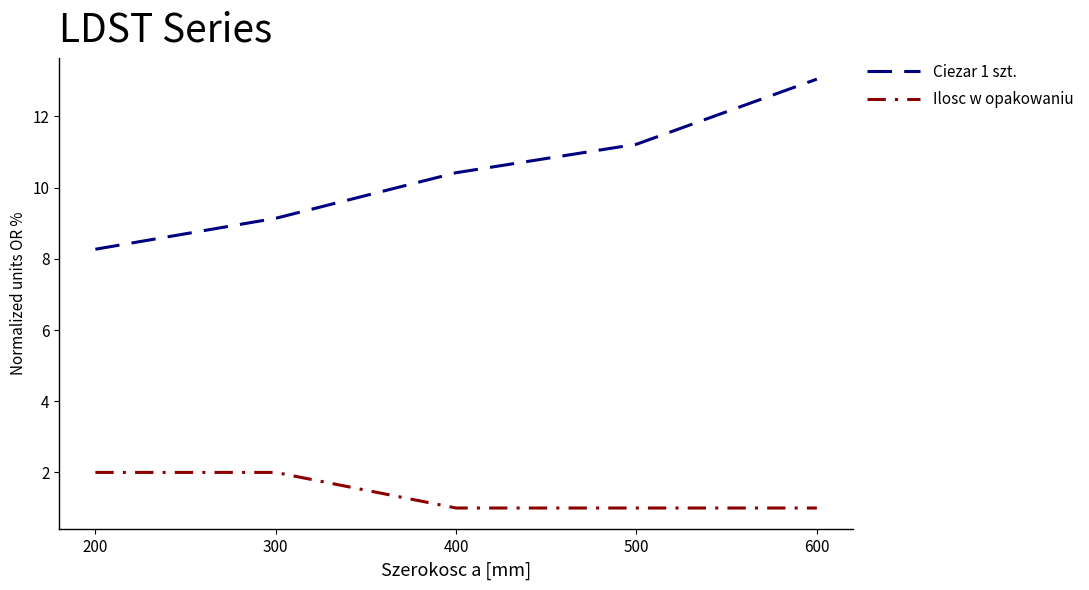

True or false: Ciezar 1 szt. has a value of 9.1 at 300.

True